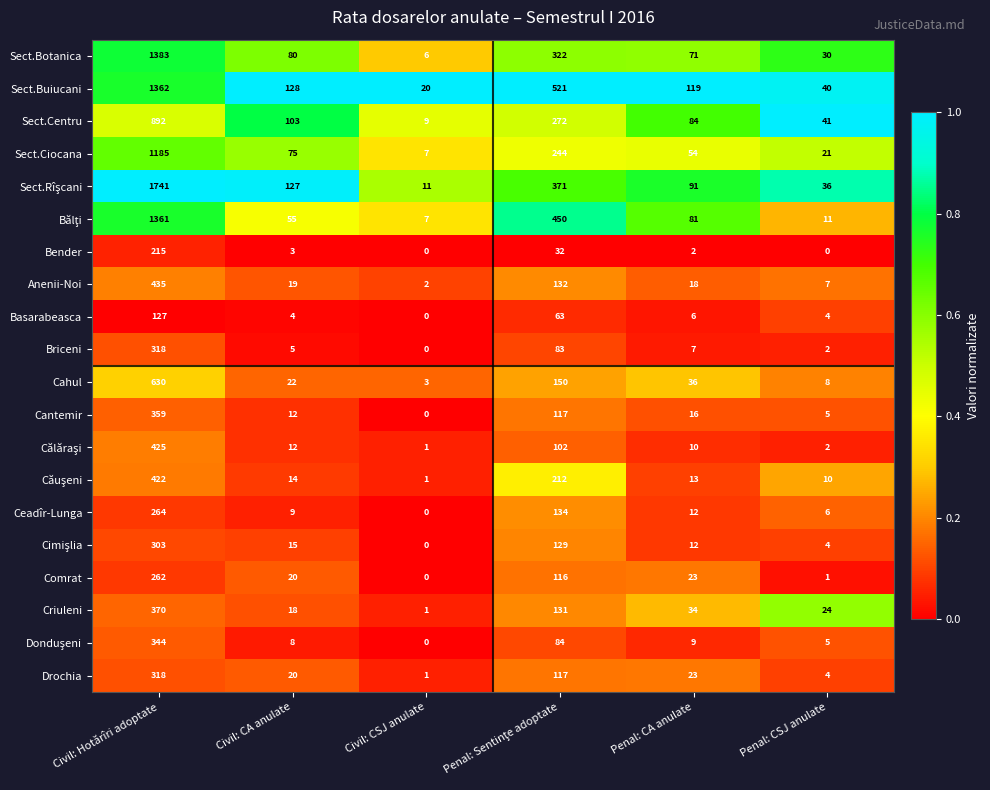

At how many categories does at least one series exceed 0?

6